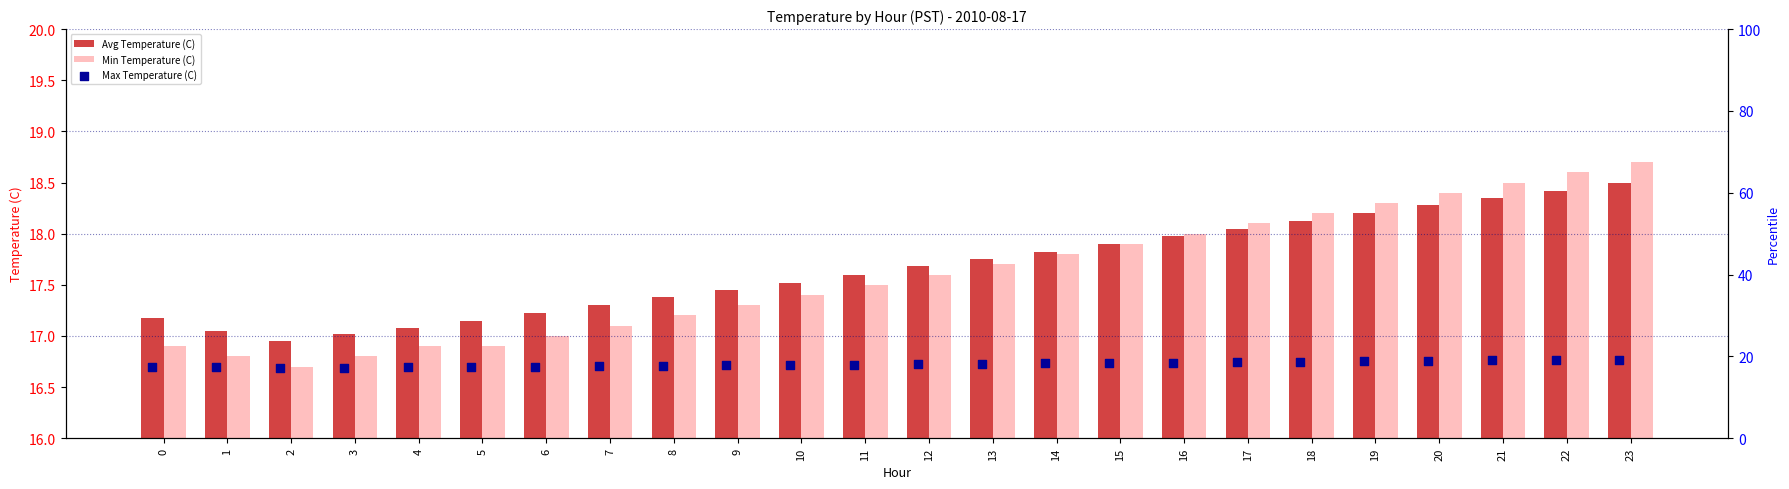

Is the value of Avg Temperature (C) at 20 greater than the value of Min Temperature (C) at 19?

No